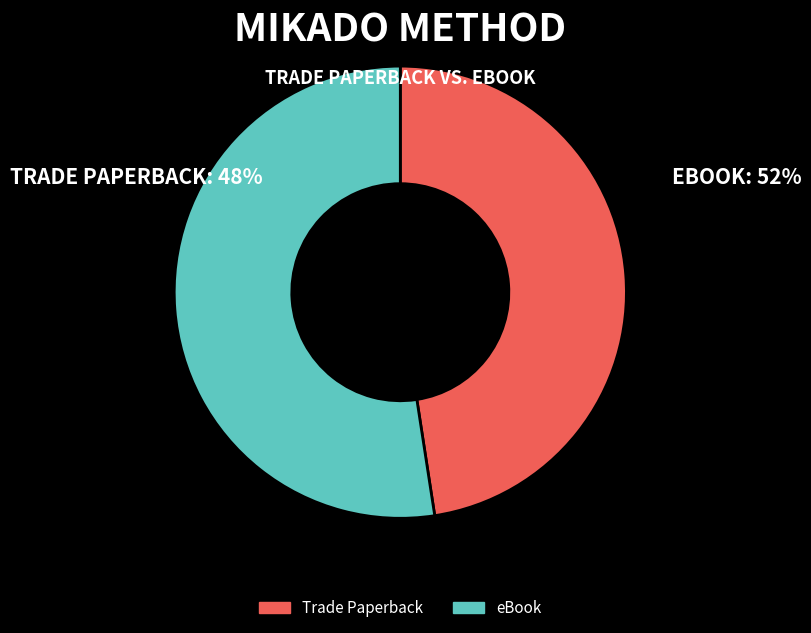

The eBook slice represents 52% of the pie. True or false?

True